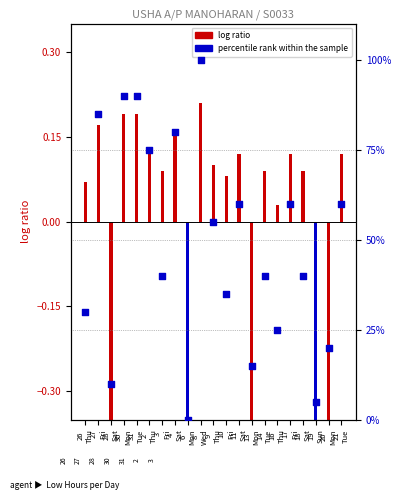

What is the change in value from 13
Mon to 14
Tue?

+25